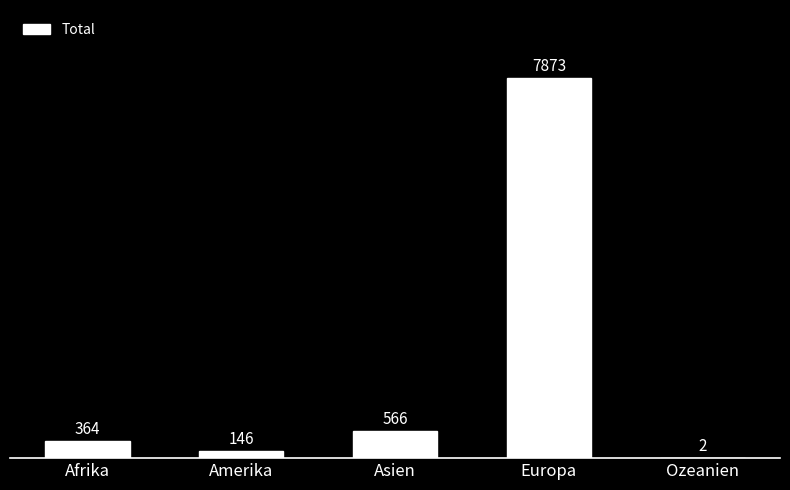

Approximately how many times larger is the value at Asien compared to Afrika?

1.6